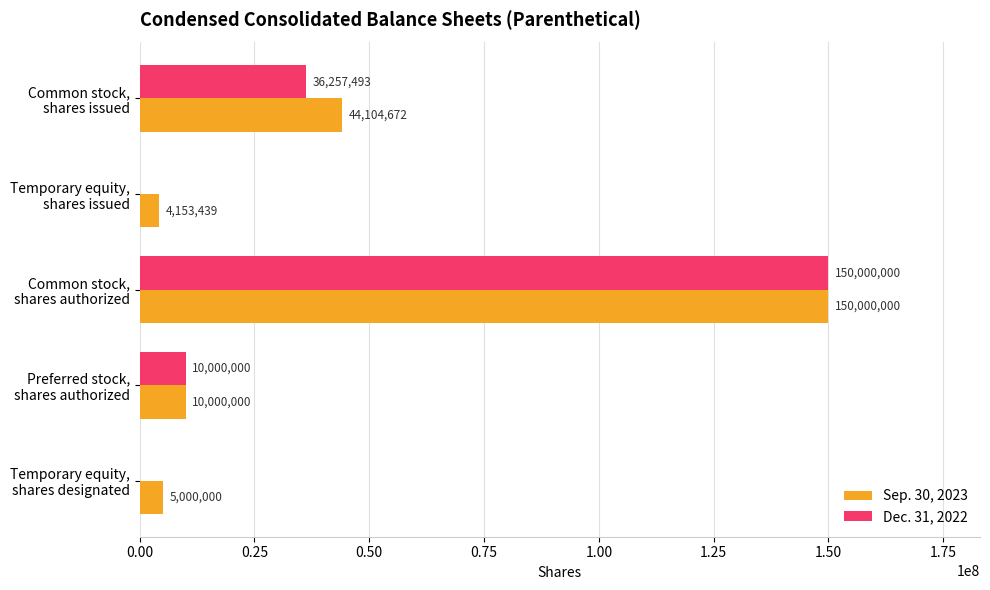

What is the sum of all Dec. 31, 2022 values?

196257493